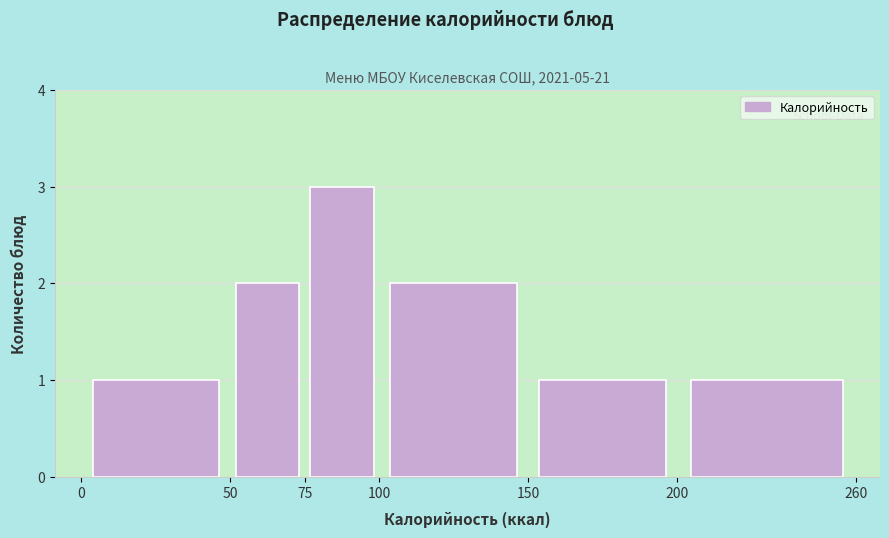

What is the height of the bar covering 100 to 150 on the x-axis? The values are not printed on the chart, so give them approximately, as read against the axis.

2